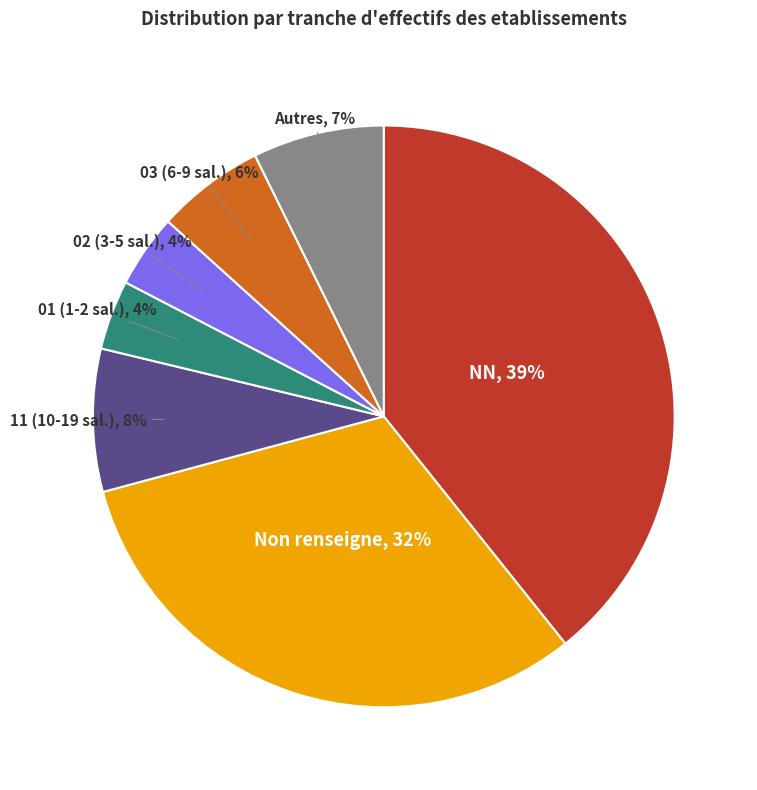

Is there a majority slice in this chart?

No